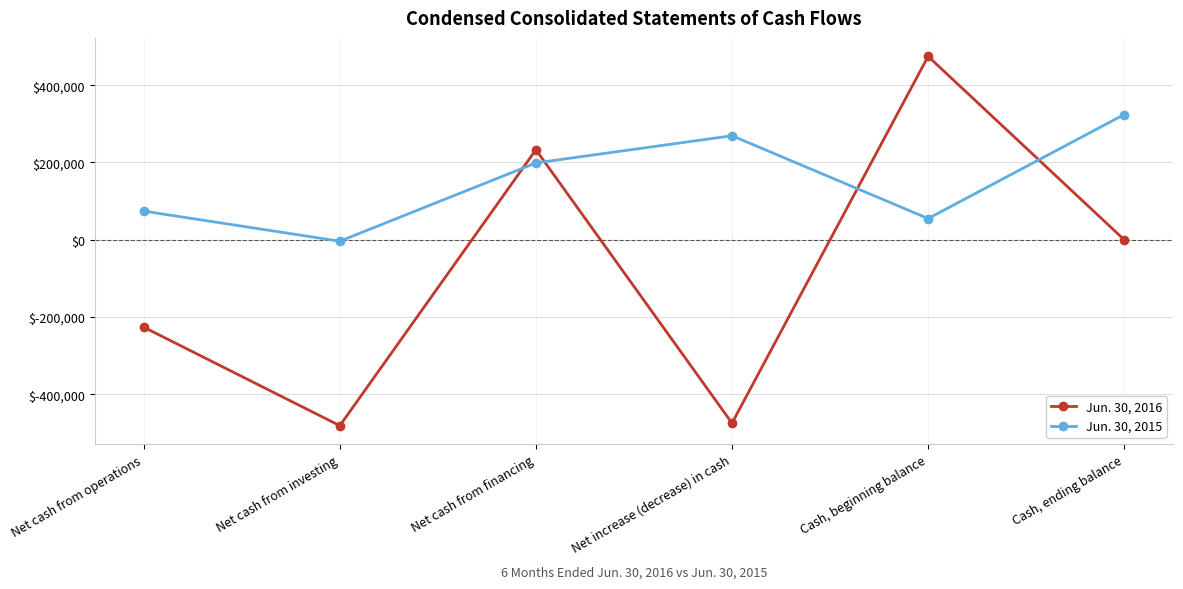

Is it true that Jun. 30, 2016 equals -474564 at Net increase (decrease) in cash?

True